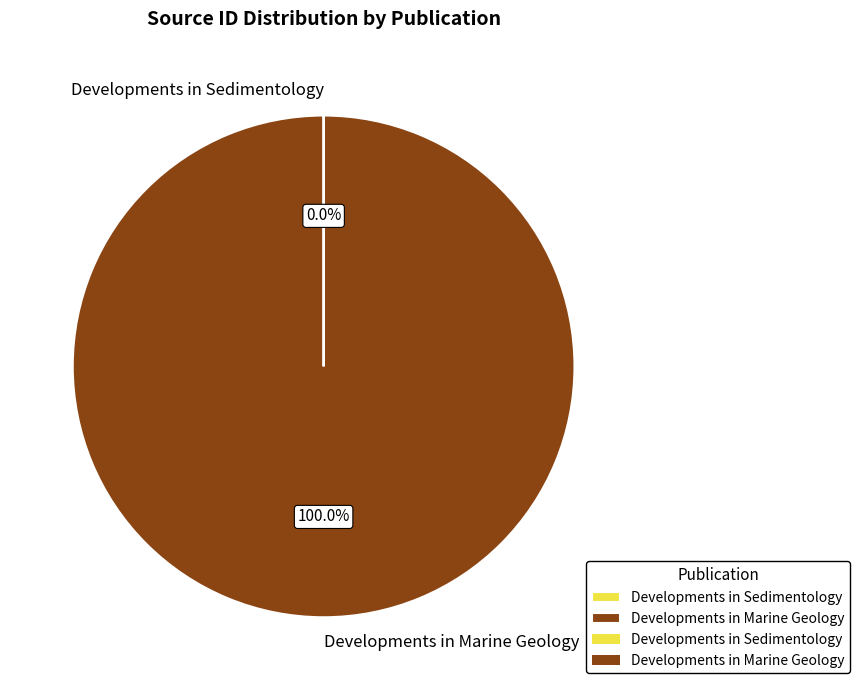

What is the largest slice in the pie chart?

Developments in Marine Geology